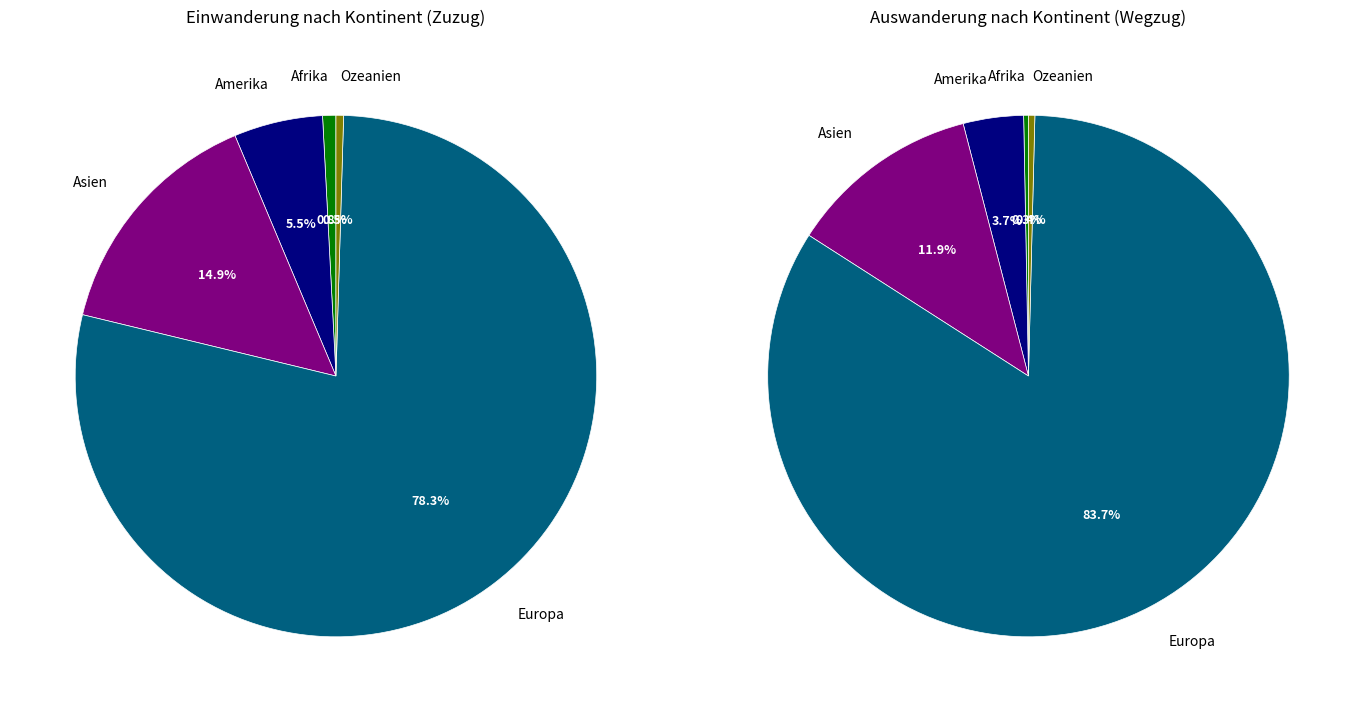

What portion of the pie excludes Afrika?

99.2%